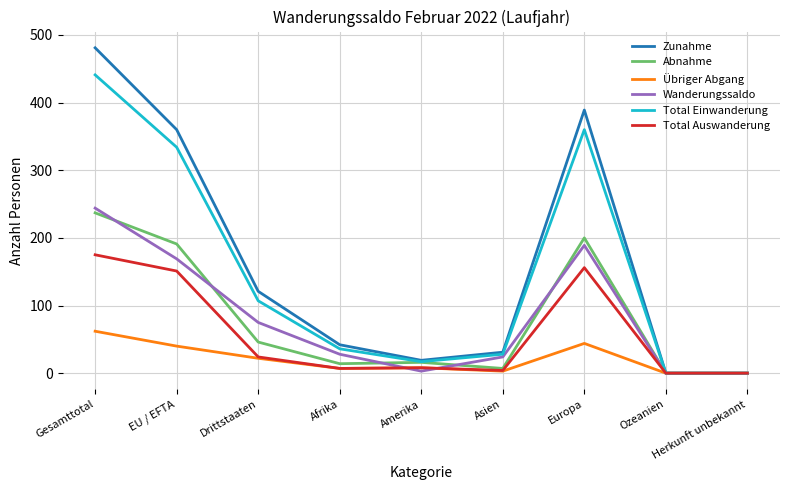

What is the difference between the second highest and second lowest values in the Zunahme series?

389